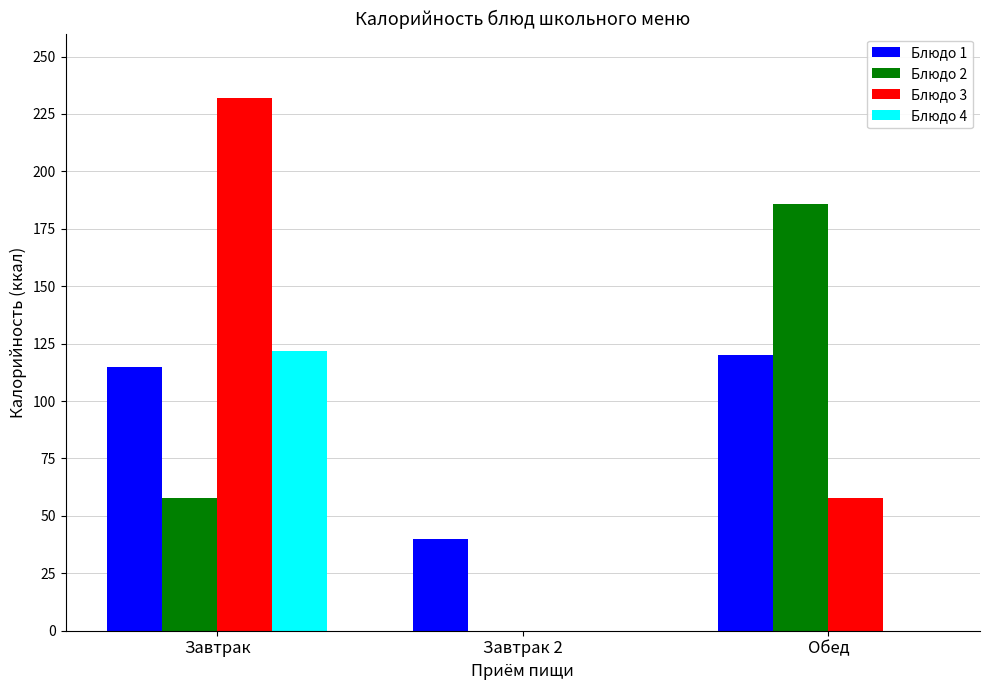

Count the number of data series in this chart.

4